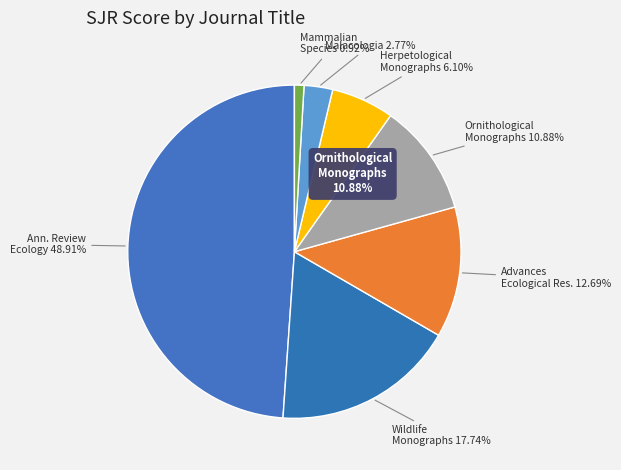

Between Advances in Ecological Research and Malacologia, which is larger?

Advances in Ecological Research